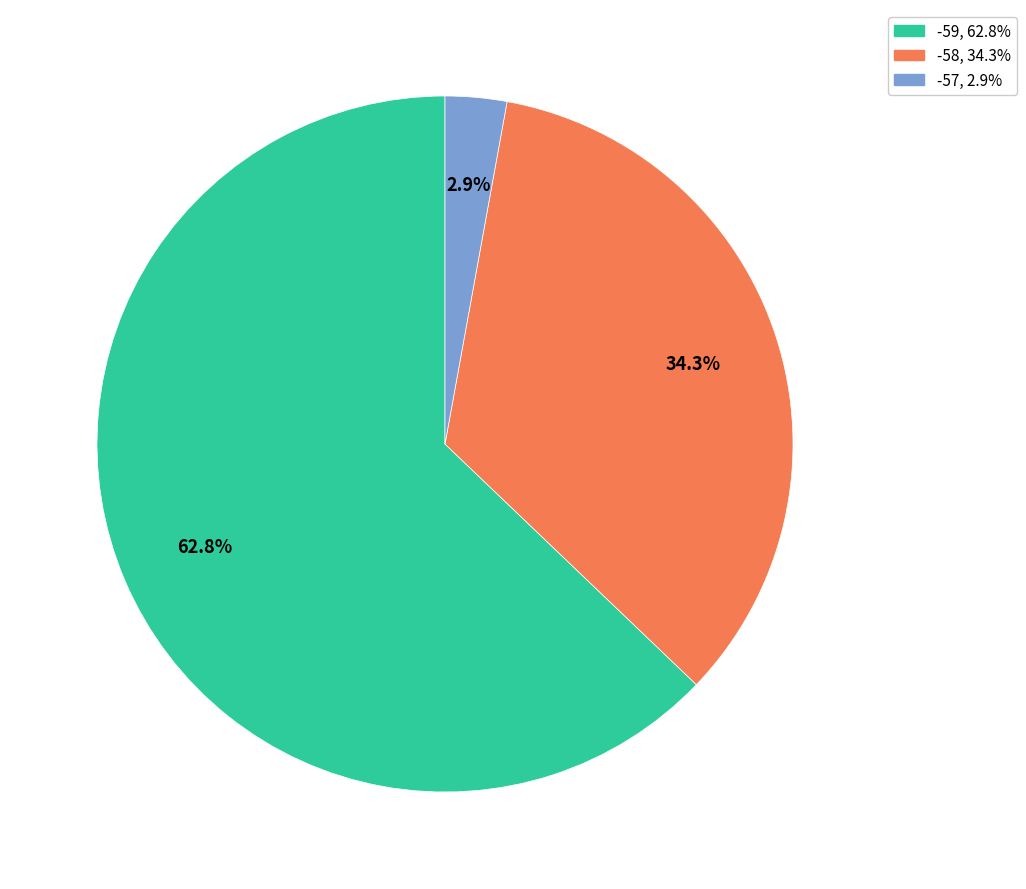

How many slices are in this pie chart?

3